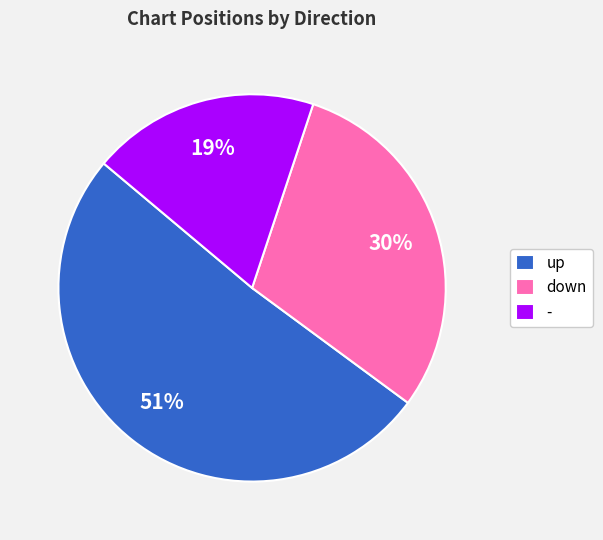

Rank the categories by value from highest to lowest.

up, down, -